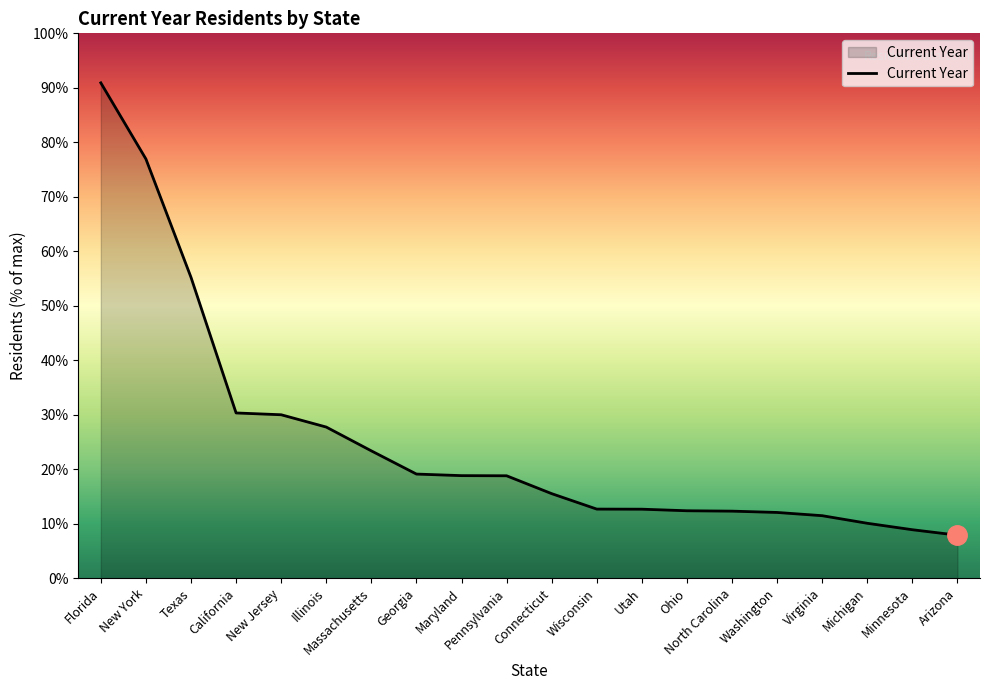

Does the chart have visible grid lines?

No